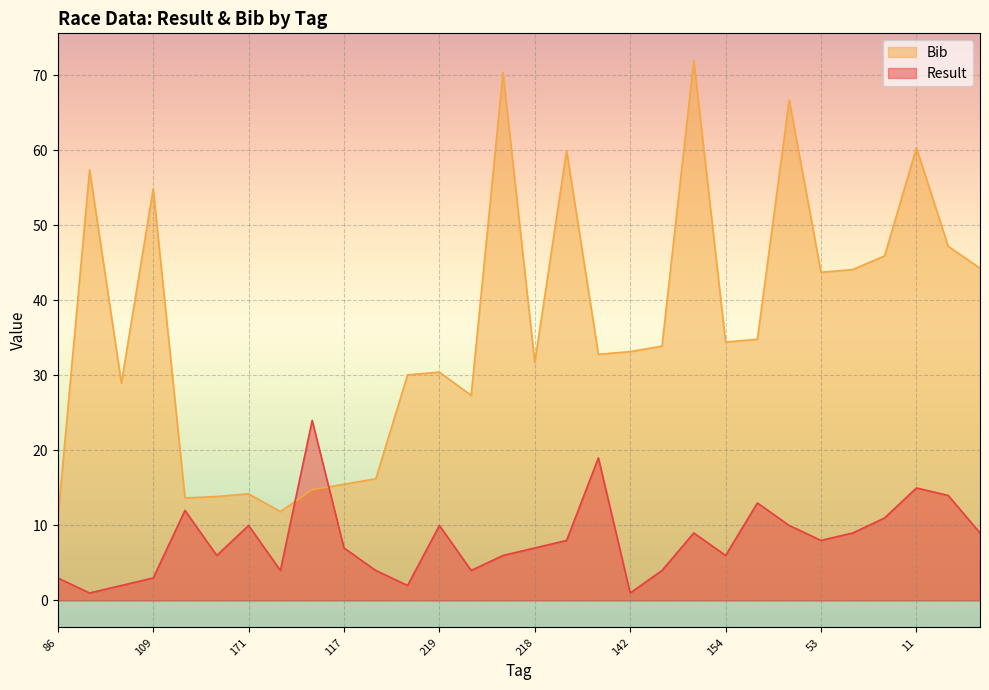

At which category does Result reach its first local peak?

170